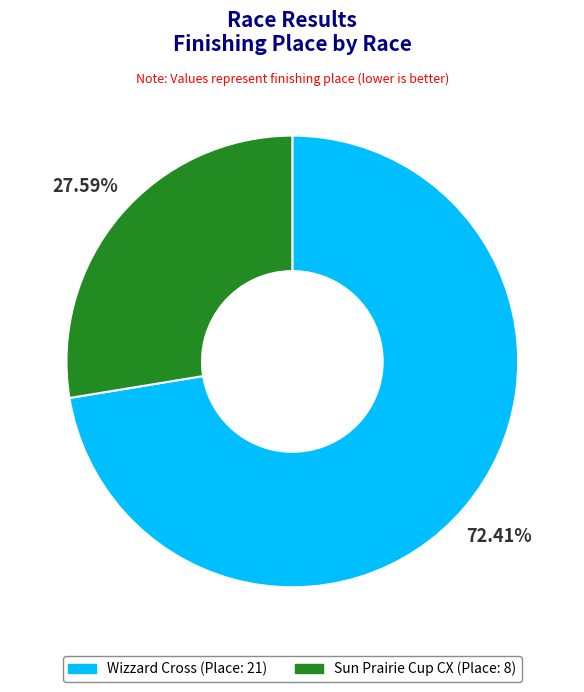

True or false: Sun Prairie Cup CX accounts for 28% of the total.

True